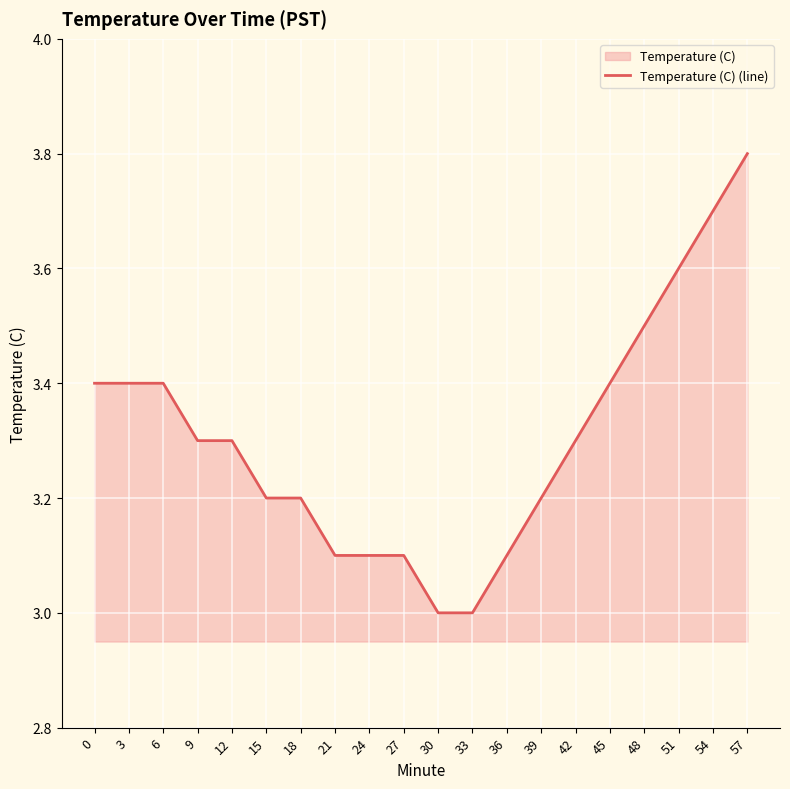

Which category has the highest value across all series?

57